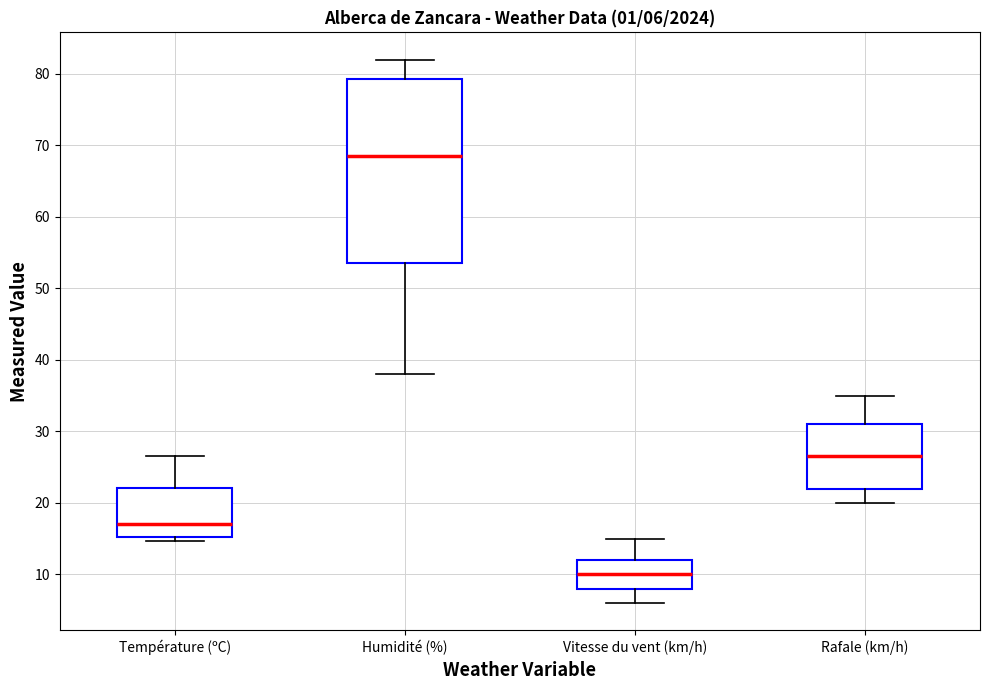

Which box's median line is the lowest?

Vitesse du vent (km/h)